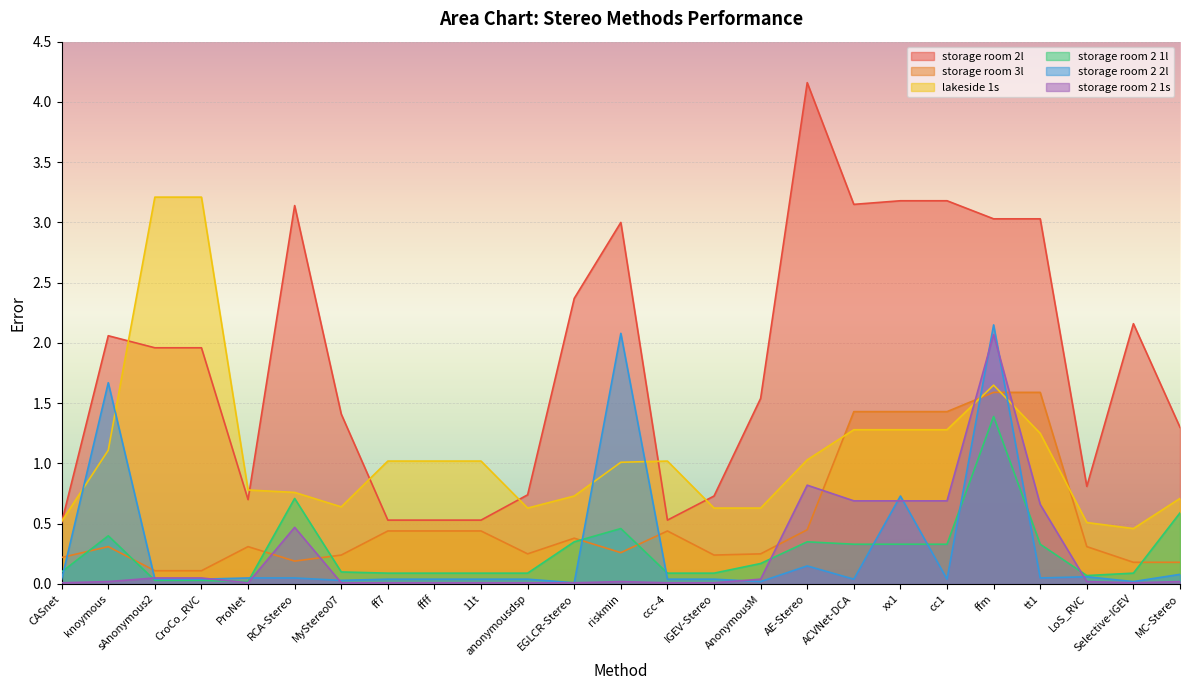

Rank the series by their maximum value, from highest to lowest.

storage room 2l, lakeside 1s, storage room 2 2l, storage room 2 1s, storage room 3l, storage room 2 1l